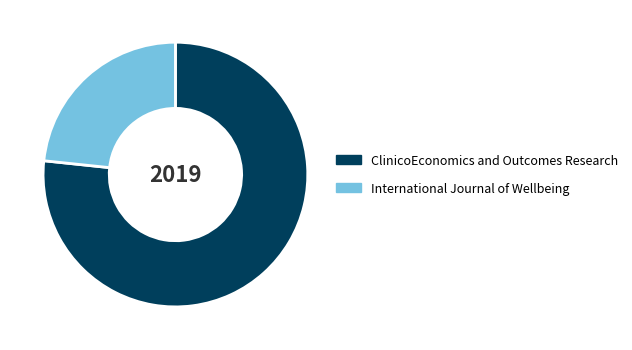

Is ClinicoEconomics and Outcomes Research the majority of the pie?

Yes